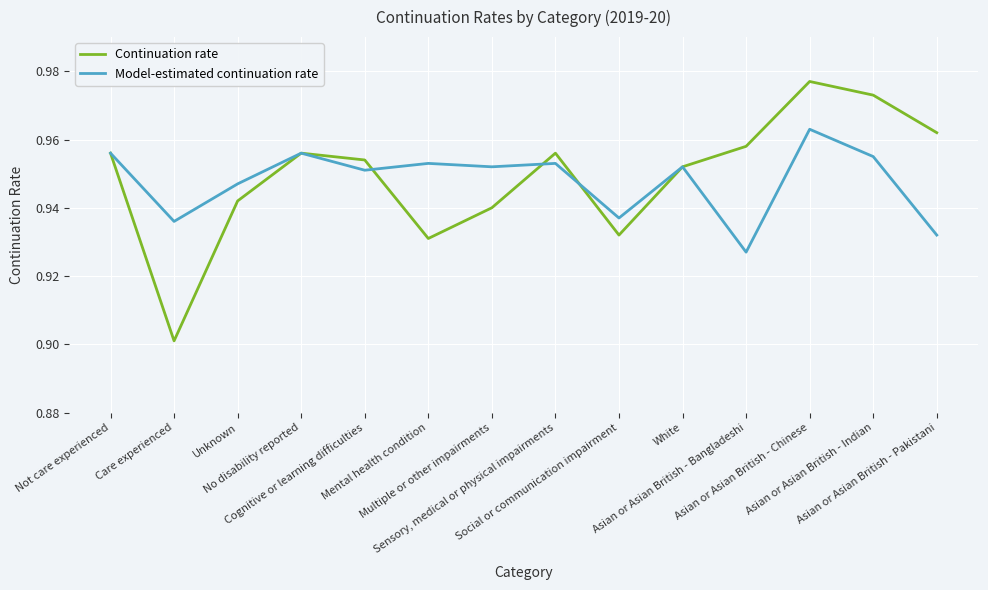

Which series has the widest spread of values?

Continuation rate